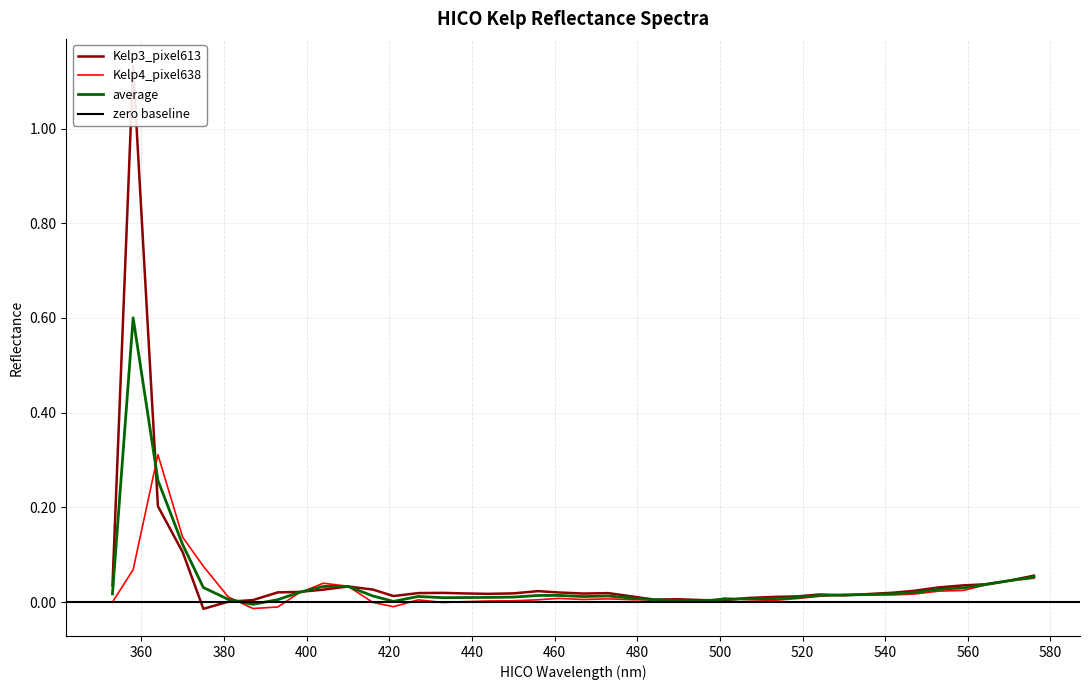

What is the highest value of the average series?

0.6